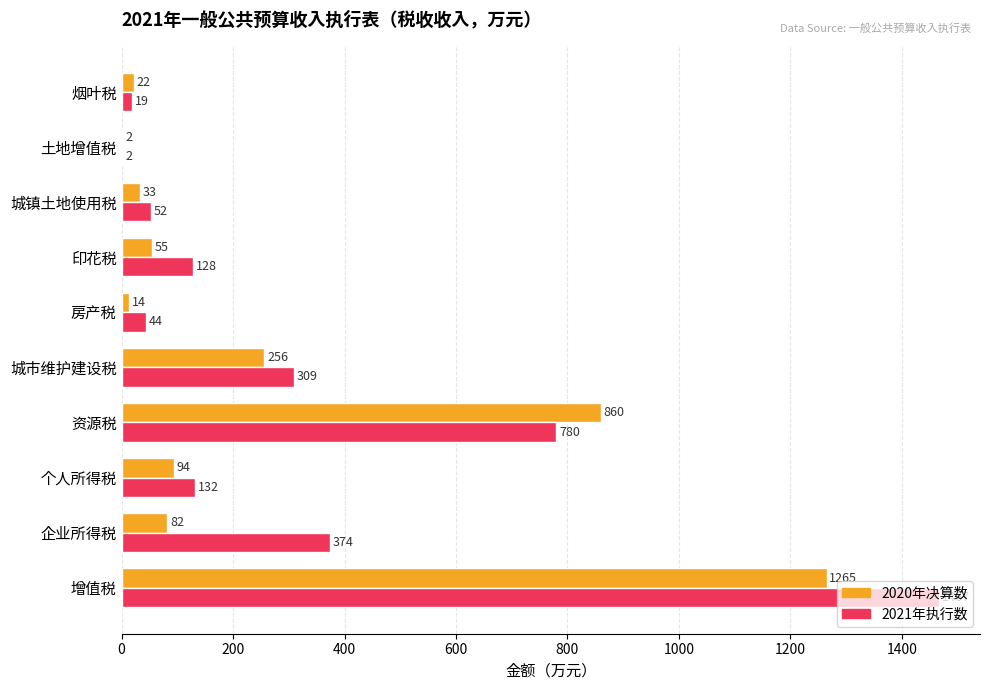

What is the highest value of the 2021年执行数 series?

1467